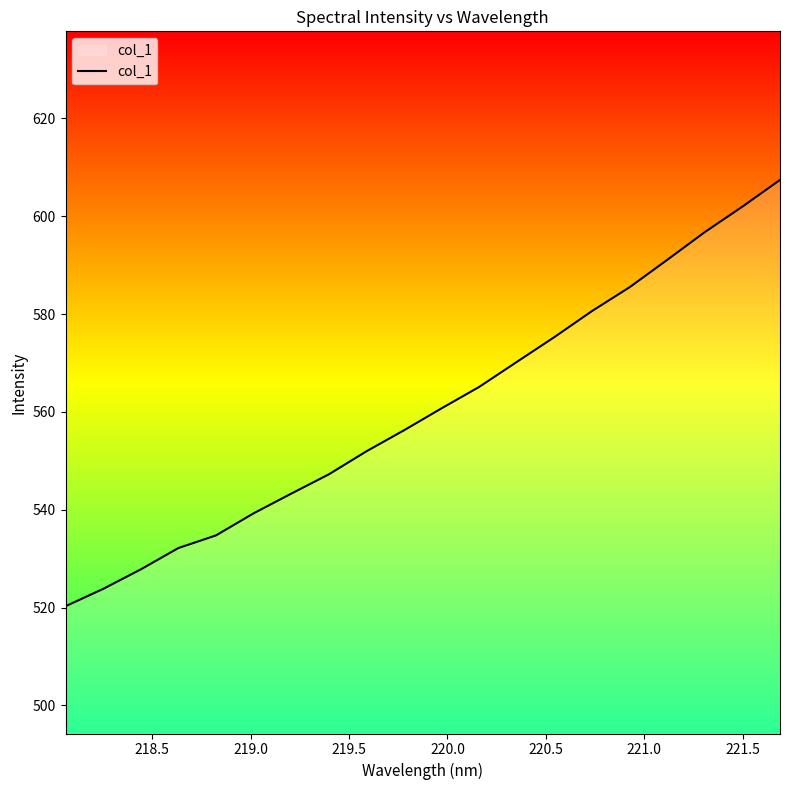

What is the minimum value shown in the chart?

520.3